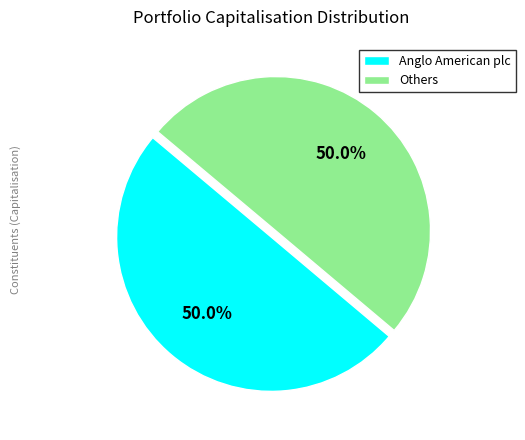

Approximately how many times larger is the value at Others compared to Anglo American plc?

1.0